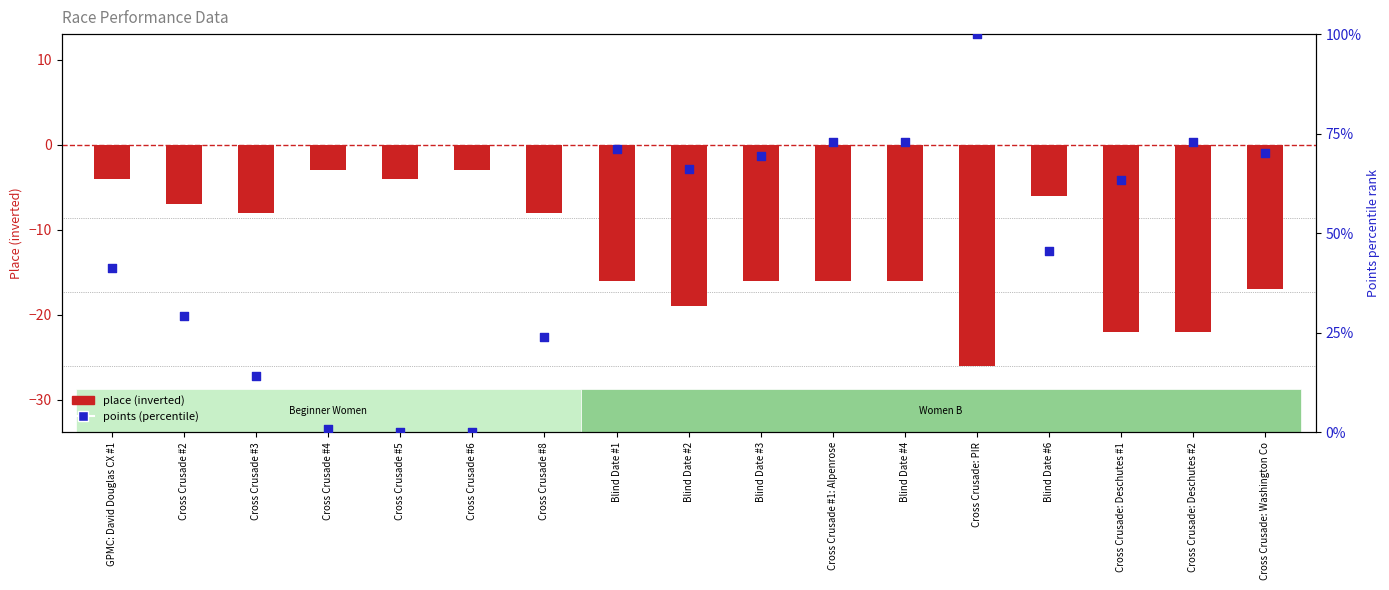

What are all the series names shown in the legend?

place (inverted), points (percentile)